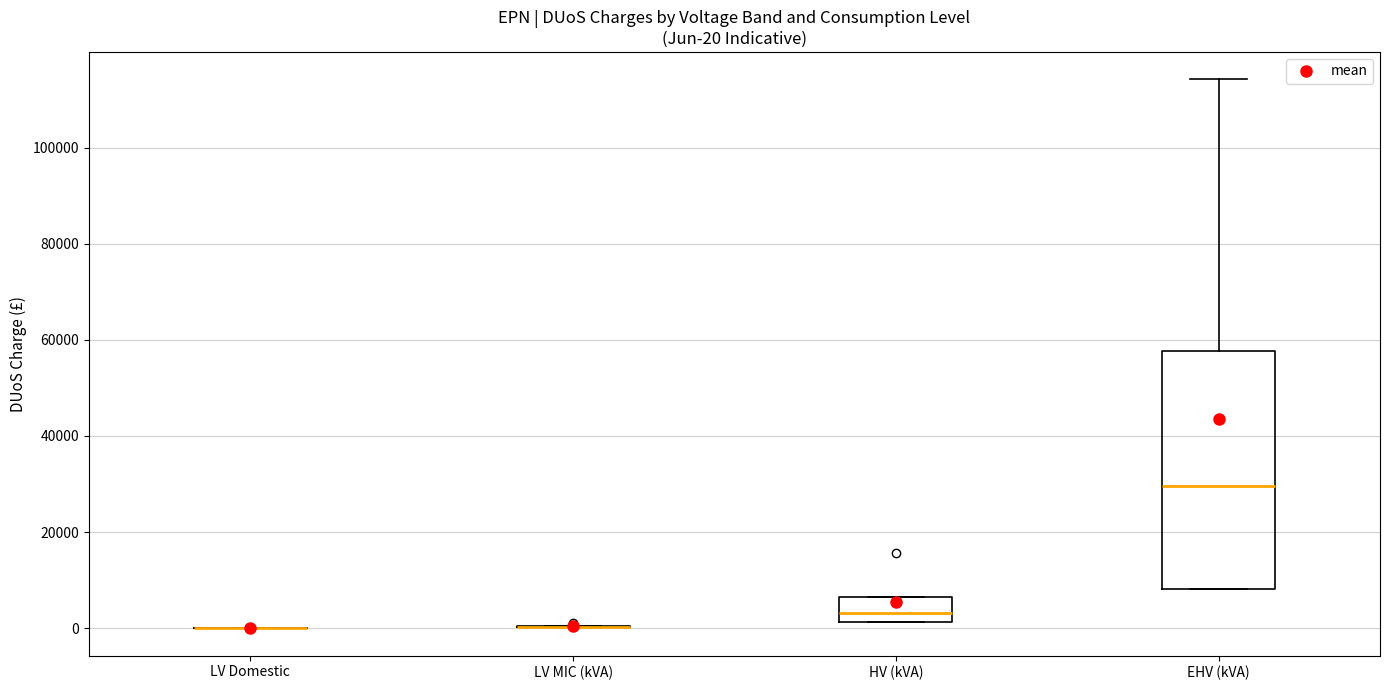

Which box is the tallest, from its lower edge to its upper edge?

EHV (kVA)